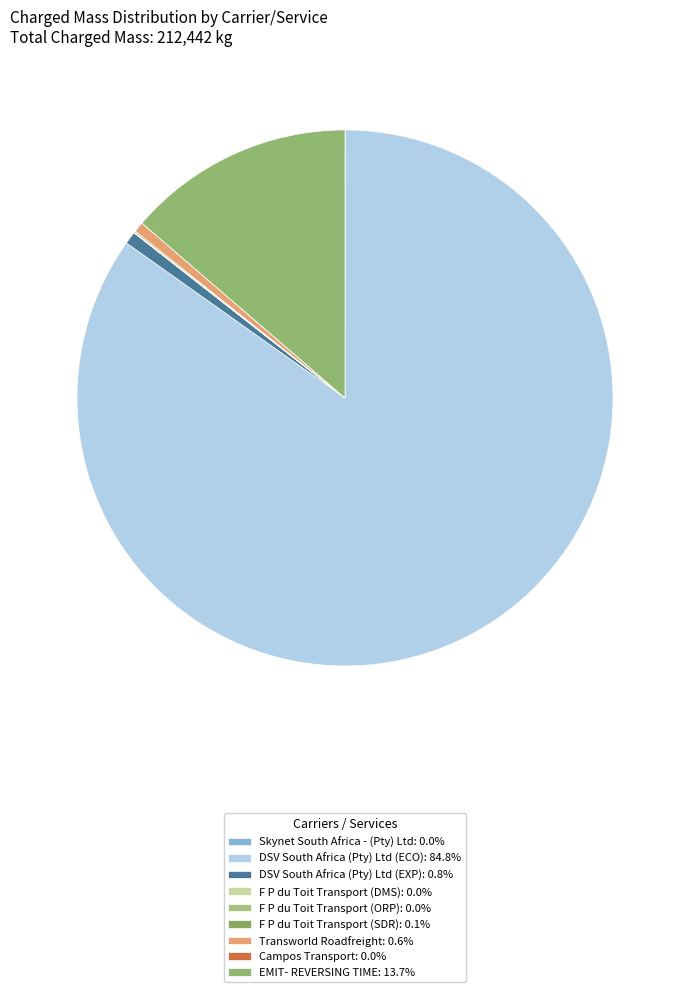

What is the total percentage of Campos Transport and Transworld Roadfreight?

0.6%